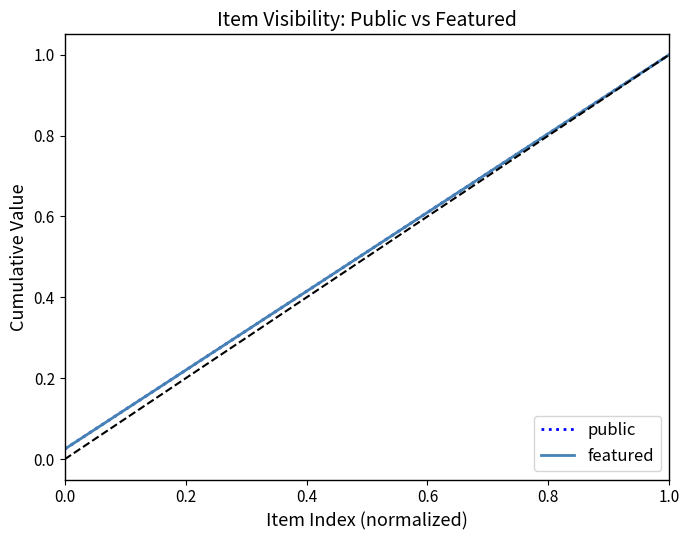

True or false: public has more than 2 points higher than both neighbors.

False